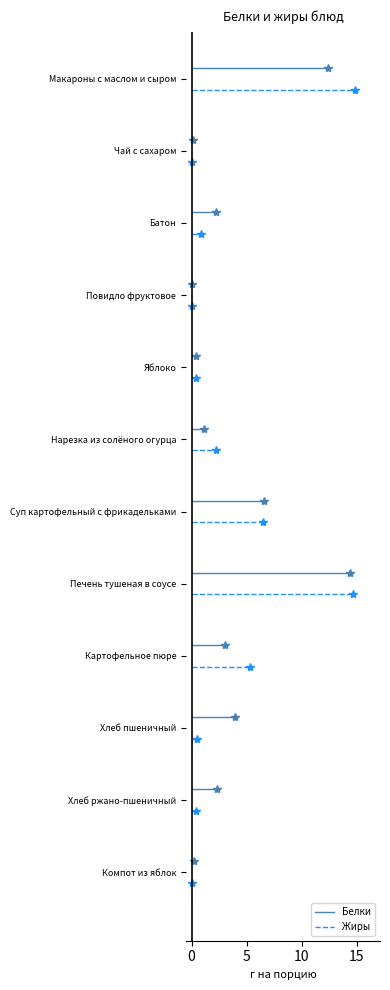

What is the total value across all series at 0?

0.3